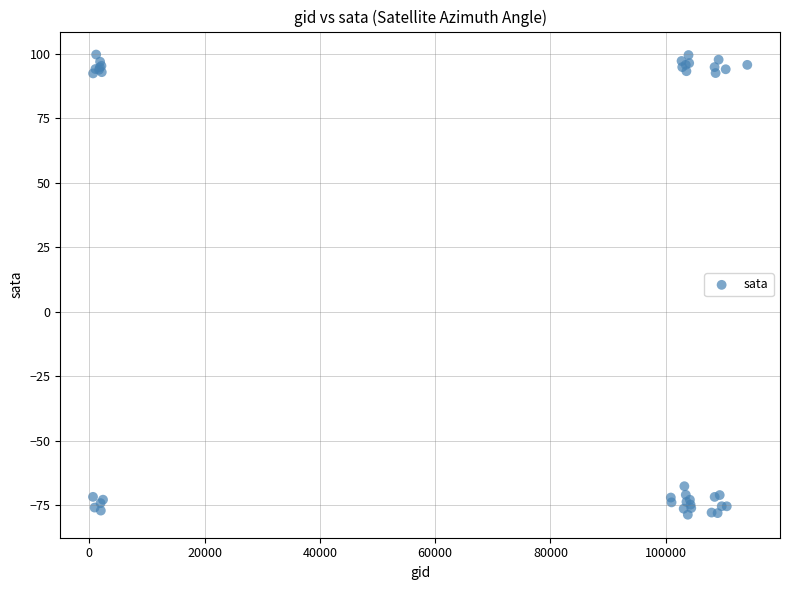

What Y value in the scatter plot is closest to 10?

-67.6